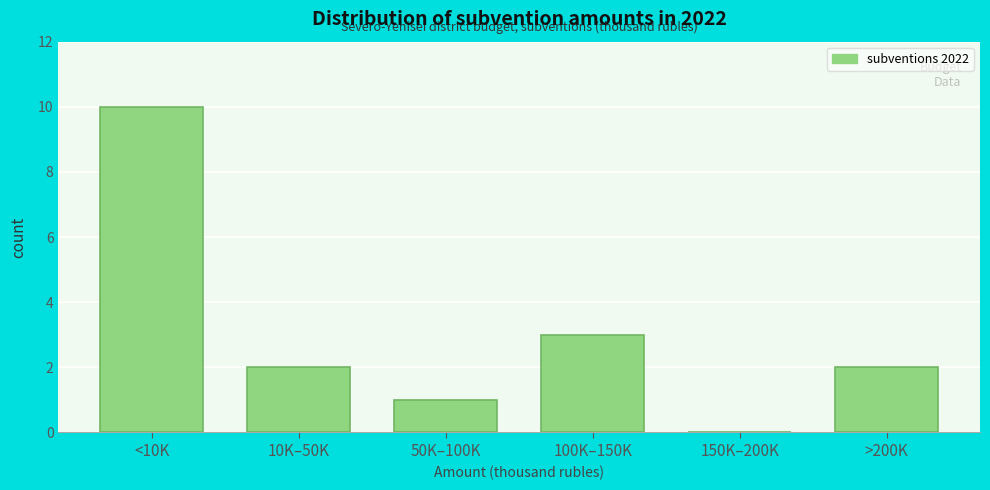

Reading left to right, what are all the values shown in this chart?

<10K=10	10K–50K=2	50K–100K=1	100K–150K=3	150K–200K=0	>200K=2